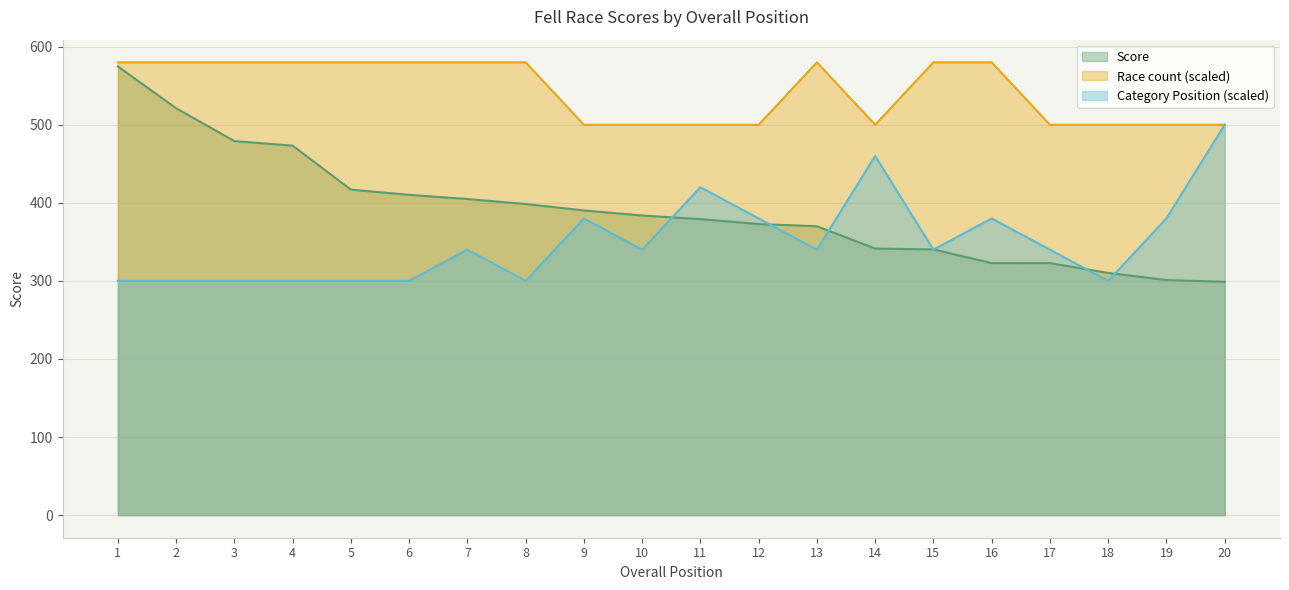

Between 5 and 18, which is larger?

5